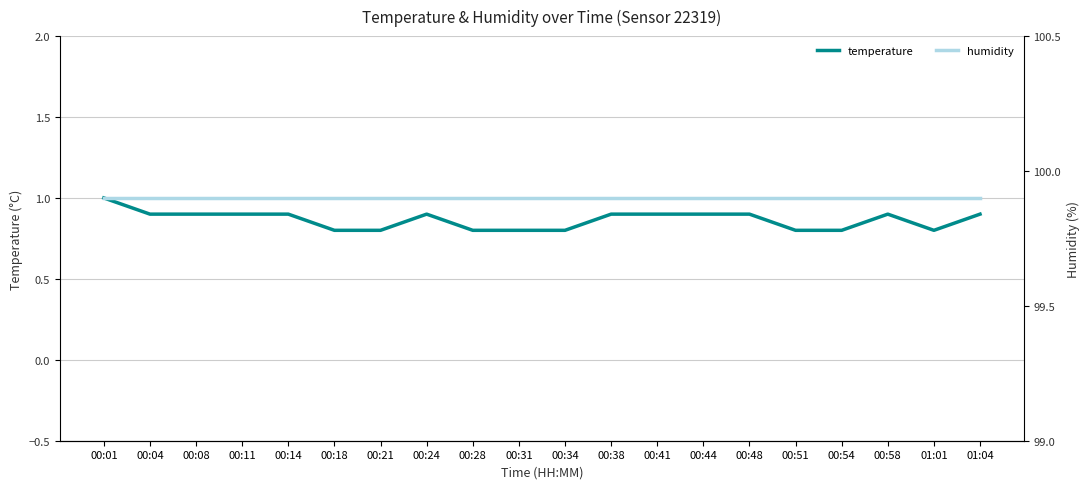

Rank the series by their average value, from highest to lowest.

humidity, temperature